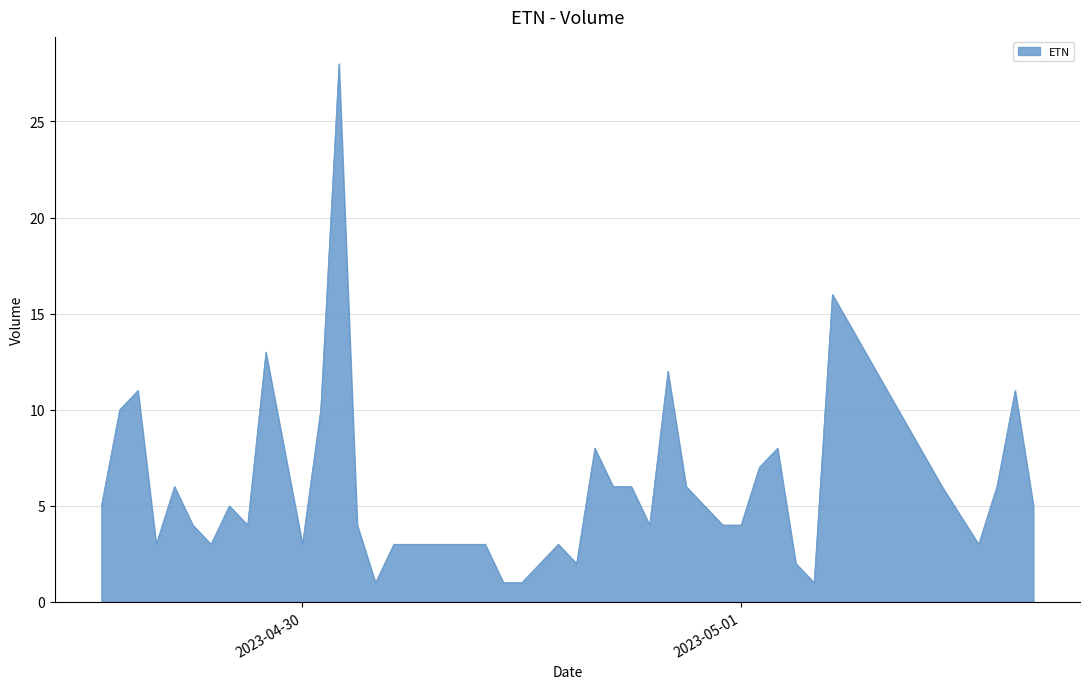

What is the maximum value shown in the chart?

28